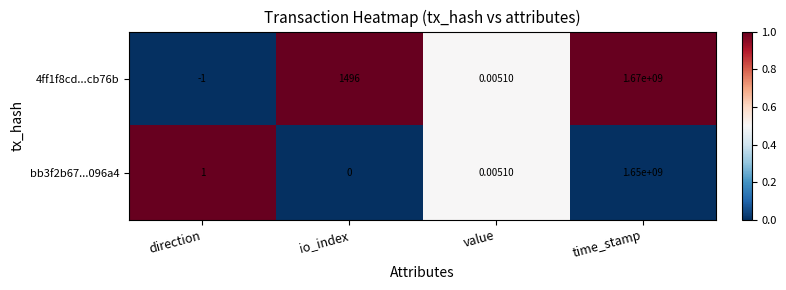

At which label is bb3f2b67...096a4 closest to 825000000?

direction